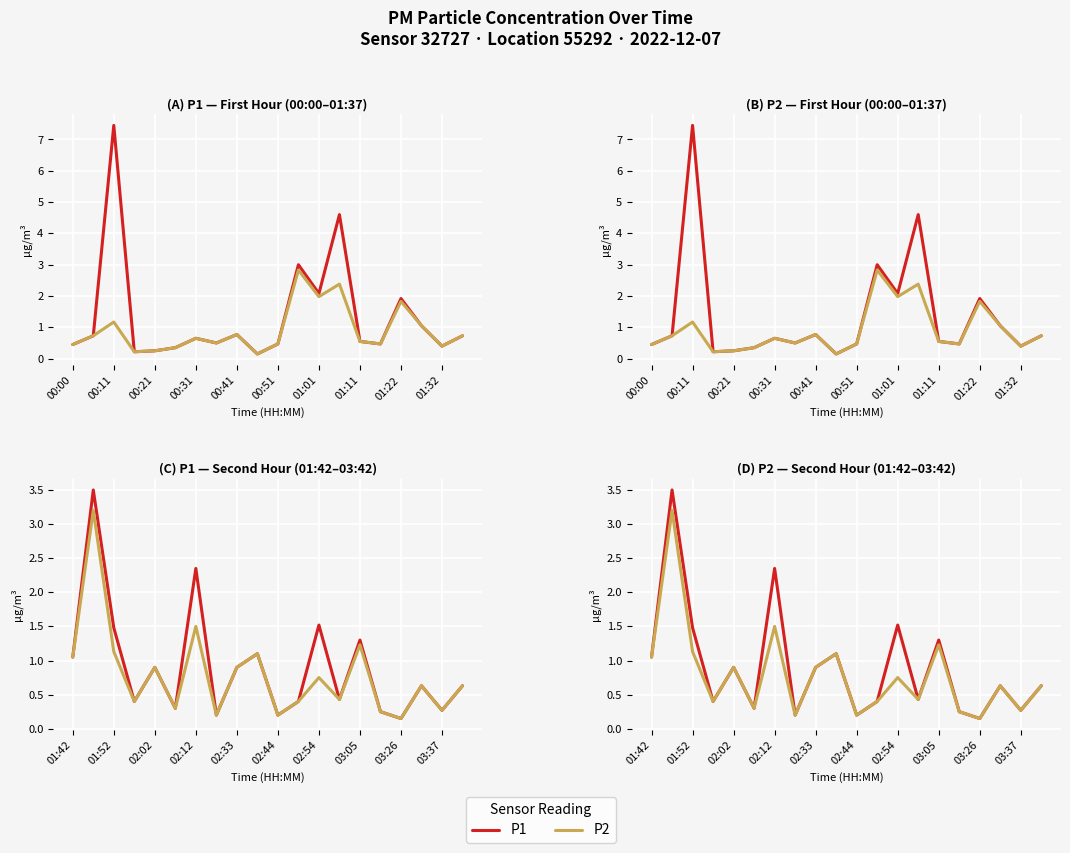

True or false: P1 has a value of 0.3 at 00:31.

False